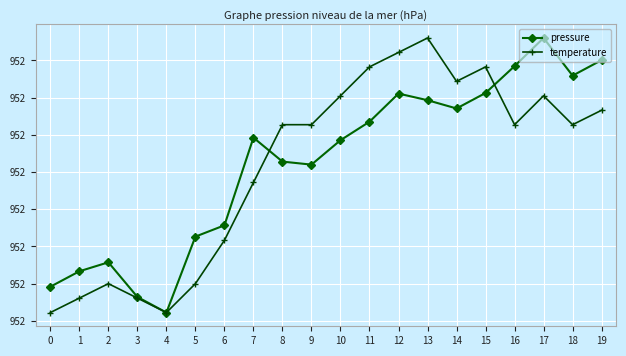

At which category does temperature reach its first local valley?

4